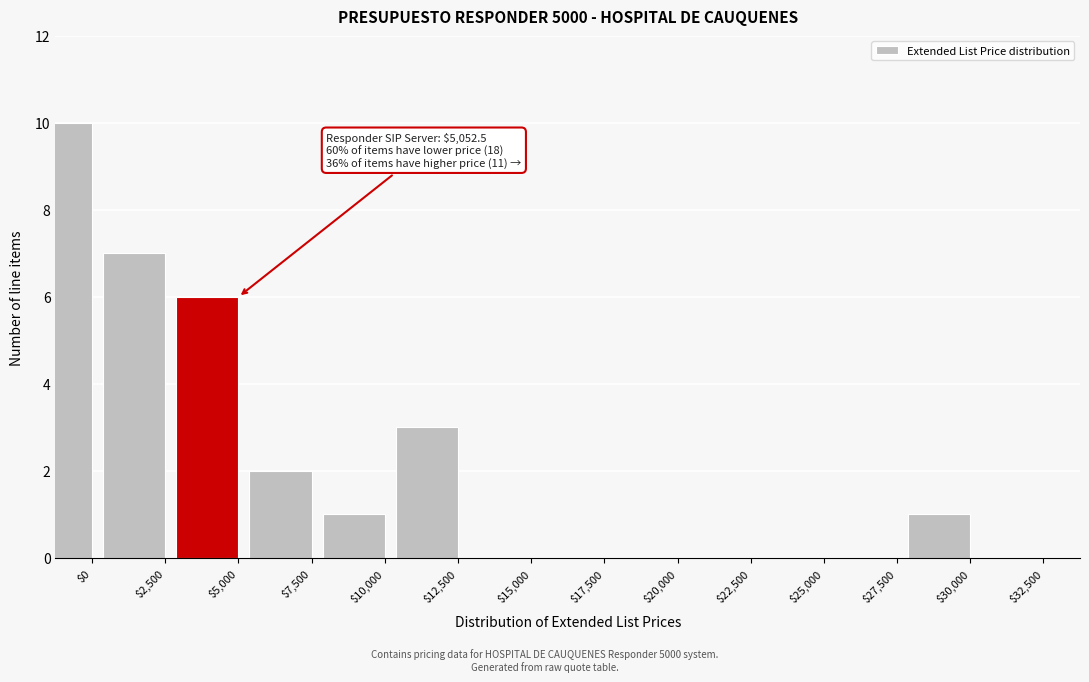

What is the greatest value displayed?

10